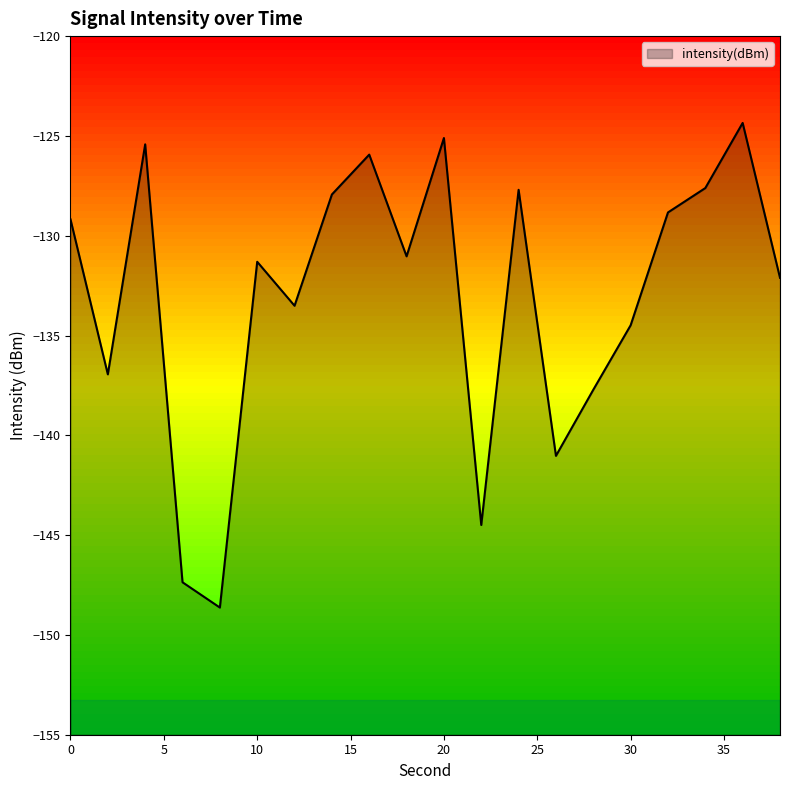

How many series are shown in this chart?

1